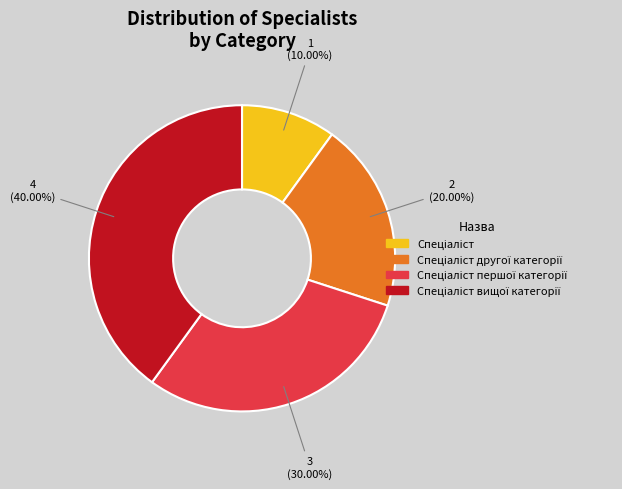

Count the number of slices in the pie.

4